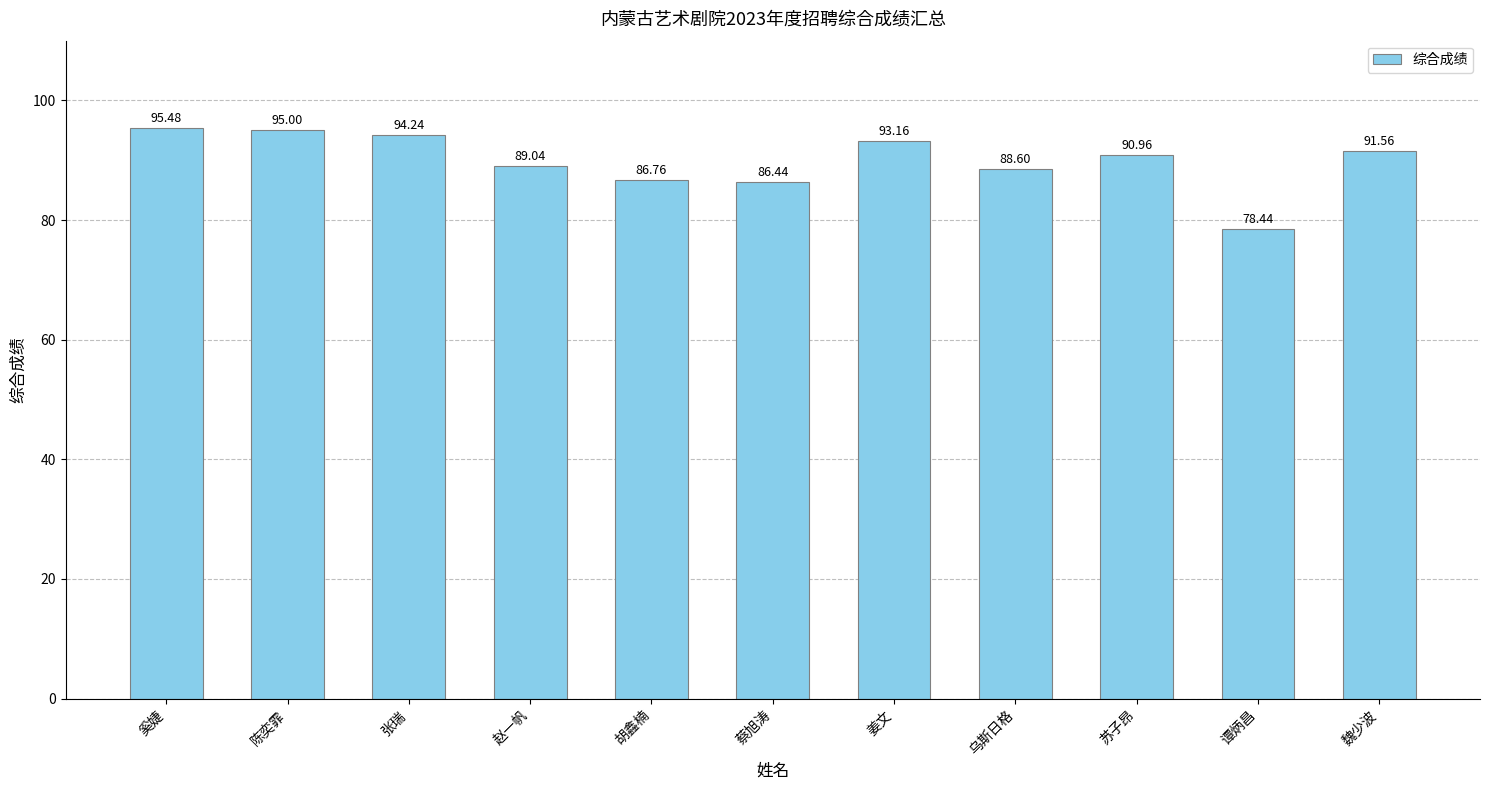

Reading left to right, extract all data points from this chart.

95.5	95.0	94.2	89.0	86.8	86.4	93.2	88.6	91.0	78.4	91.6